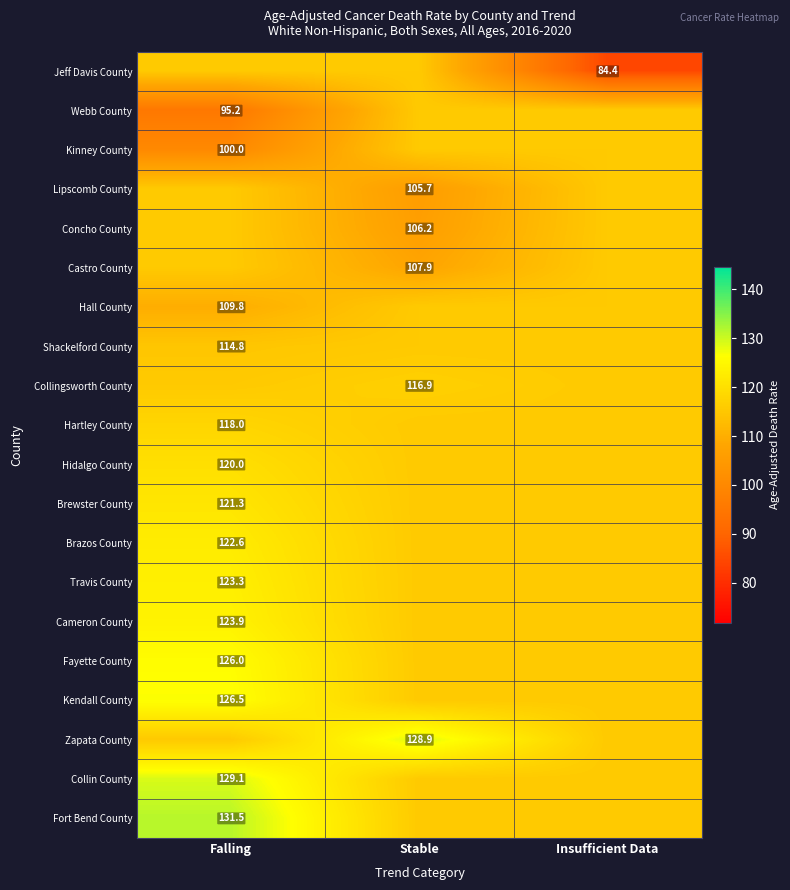

Is it true that Zapata County equals 187.0 at Stable?

False